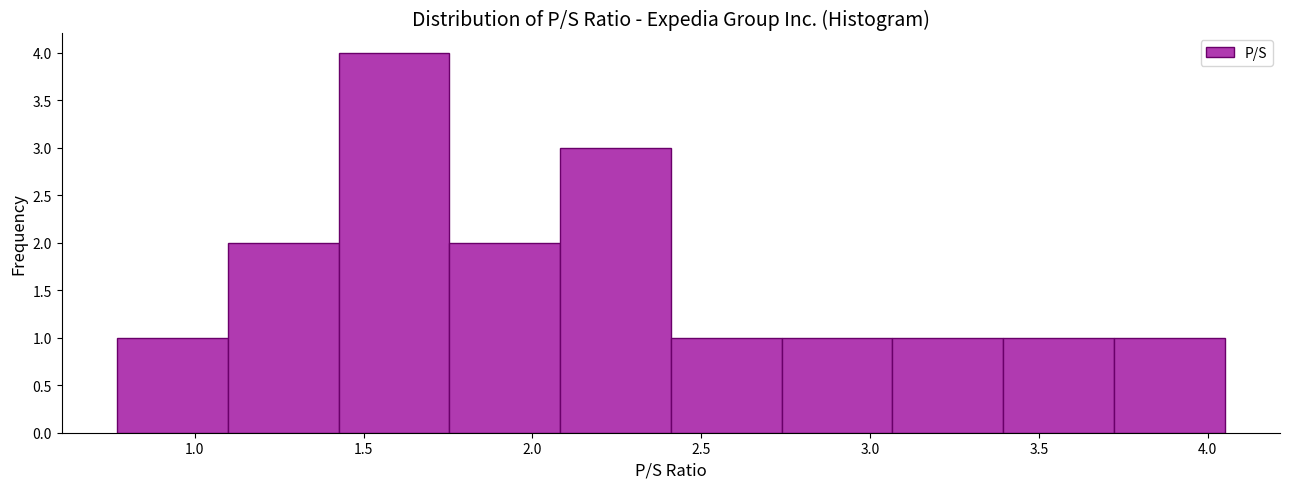

Reading left to right, list every bar in this chart as the range it spans on the x-axis followed by its height. Neither the bar edges nor the heights are printed on the chart, so give them approximately, as read against the axes.

0.75 to 1.10: 1
1.10 to 1.45: 2
1.45 to 1.75: 4
1.75 to 2.10: 2
2.10 to 2.40: 3
2.40 to 2.75: 1
2.75 to 3.05: 1
3.05 to 3.40: 1
3.40 to 3.70: 1
3.70 to 4.05: 1